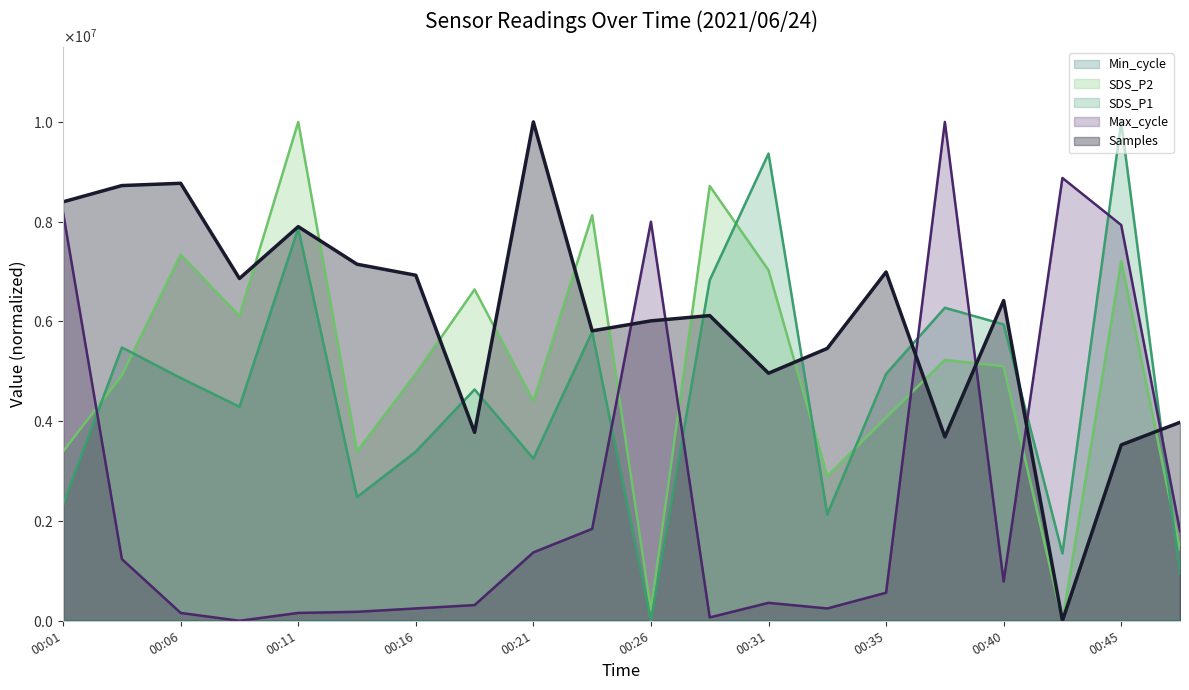

At which label does SDS_P1 first exceed 4867358?

00:04